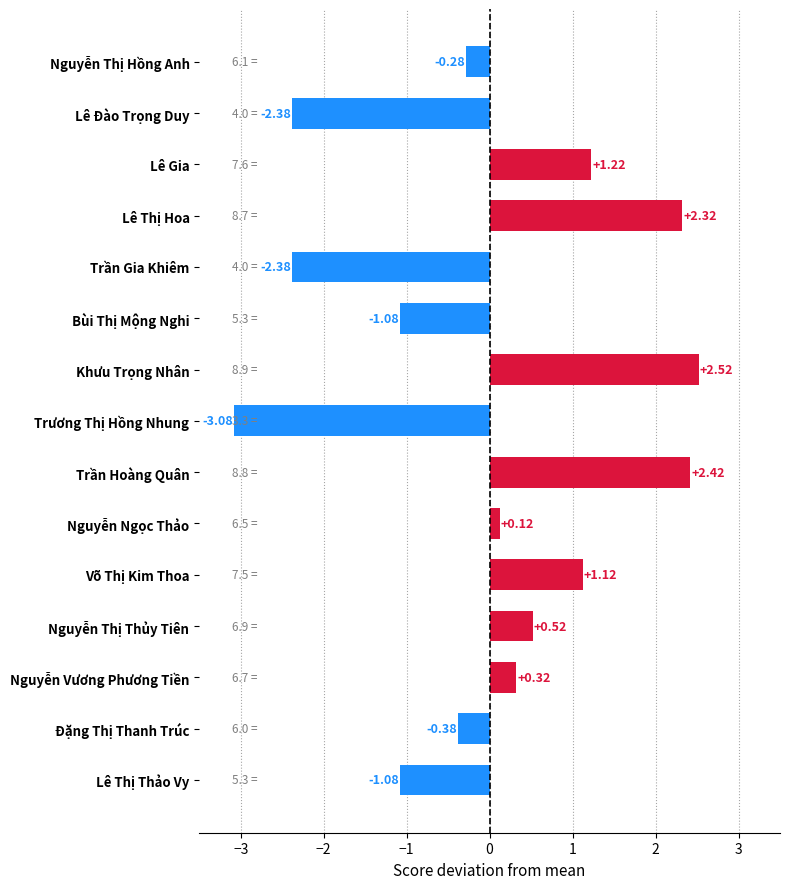

Are the bars horizontal?

Yes